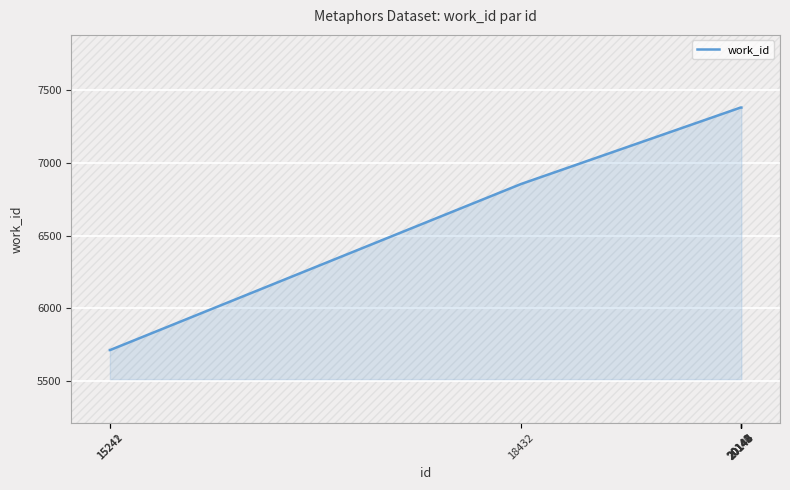

True or false: the data has more than 2 interior local peaks.

False